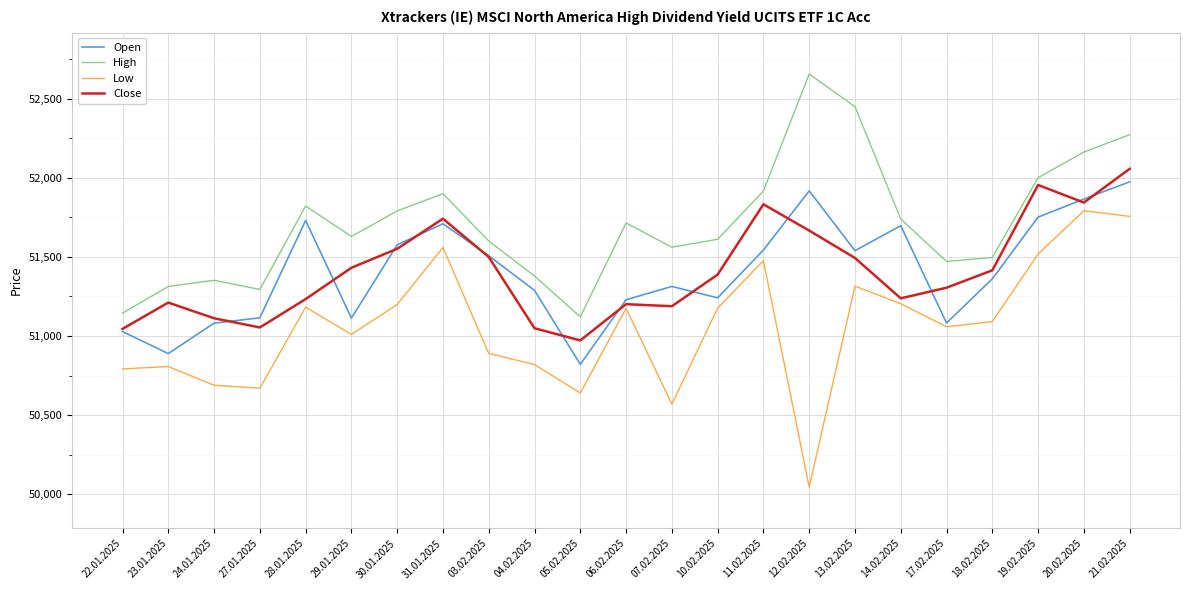

Where is the first local minimum for High?

27.01.2025